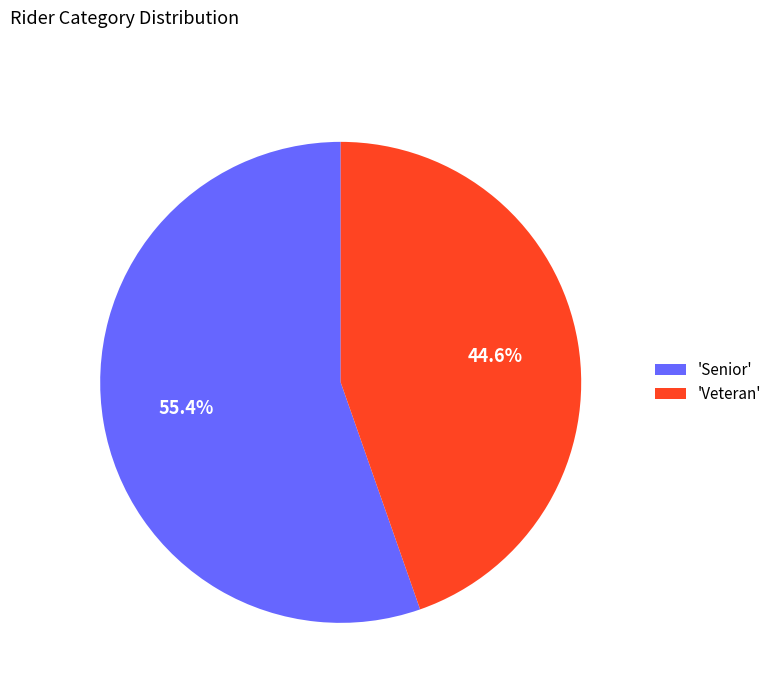

Approximately how many times larger is the value at 'Veteran' compared to 'Senior'?

0.8